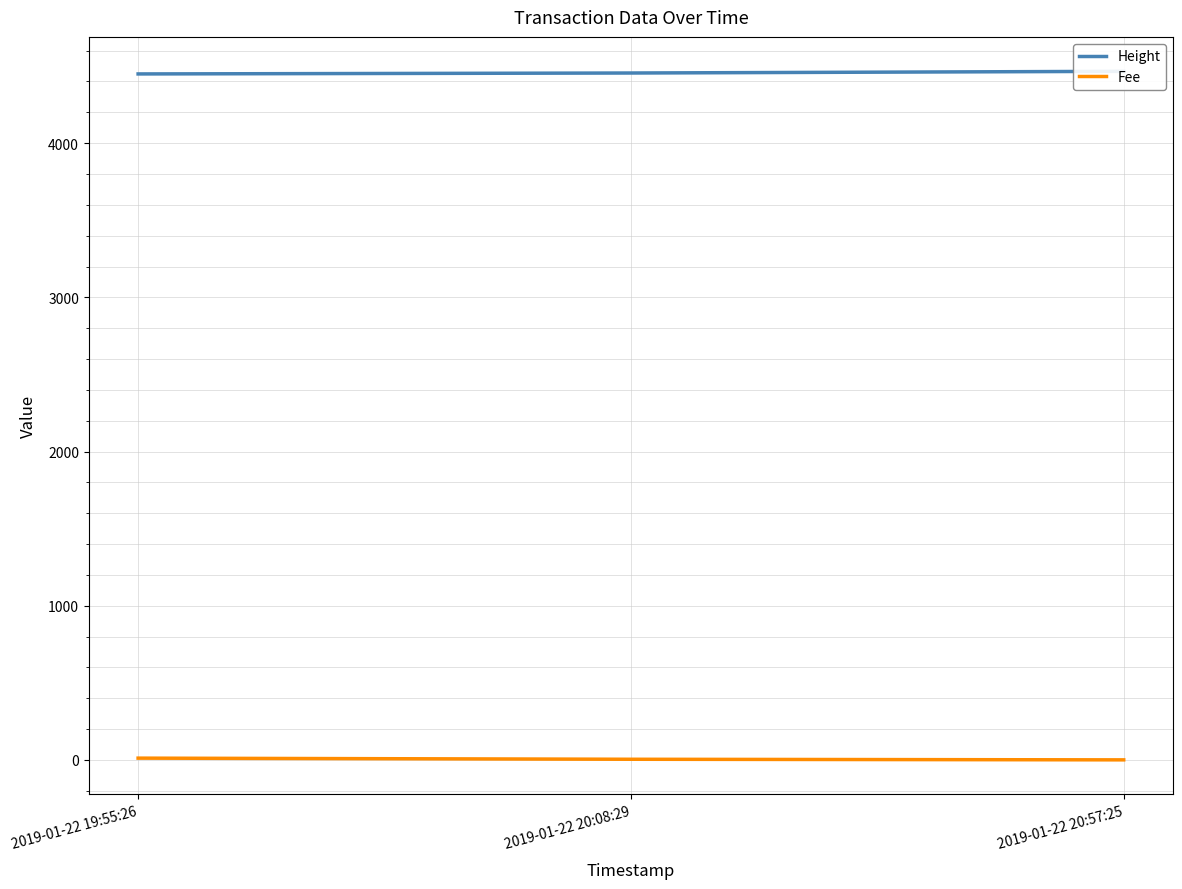

How many lines are shown in the chart?

2